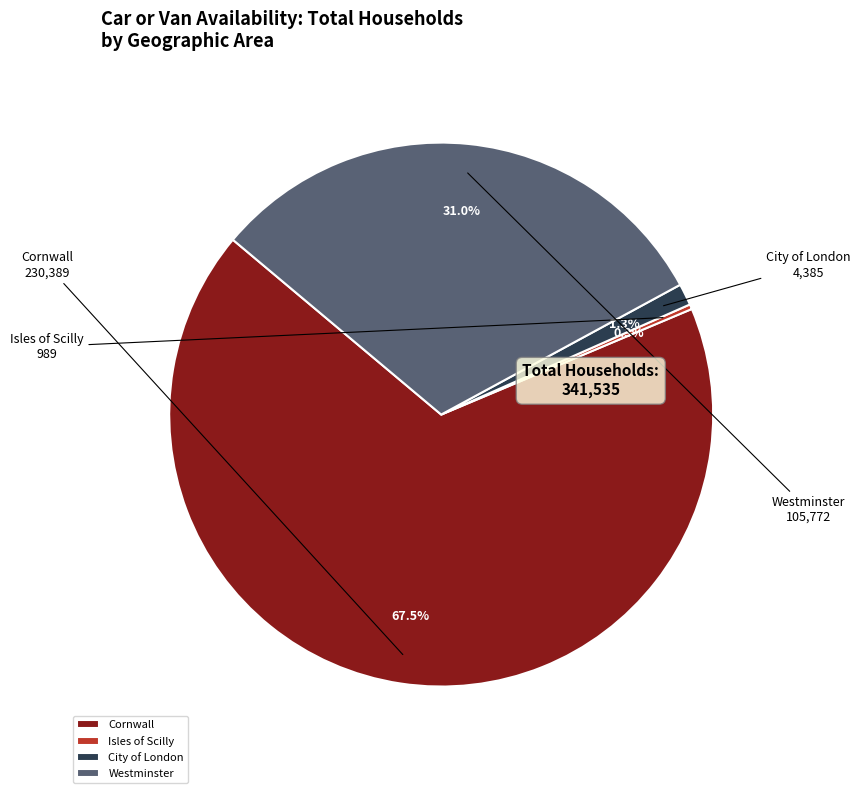

To the nearest percent, what is the difference between the Westminster and Isles of Scilly slice percentages?

31%